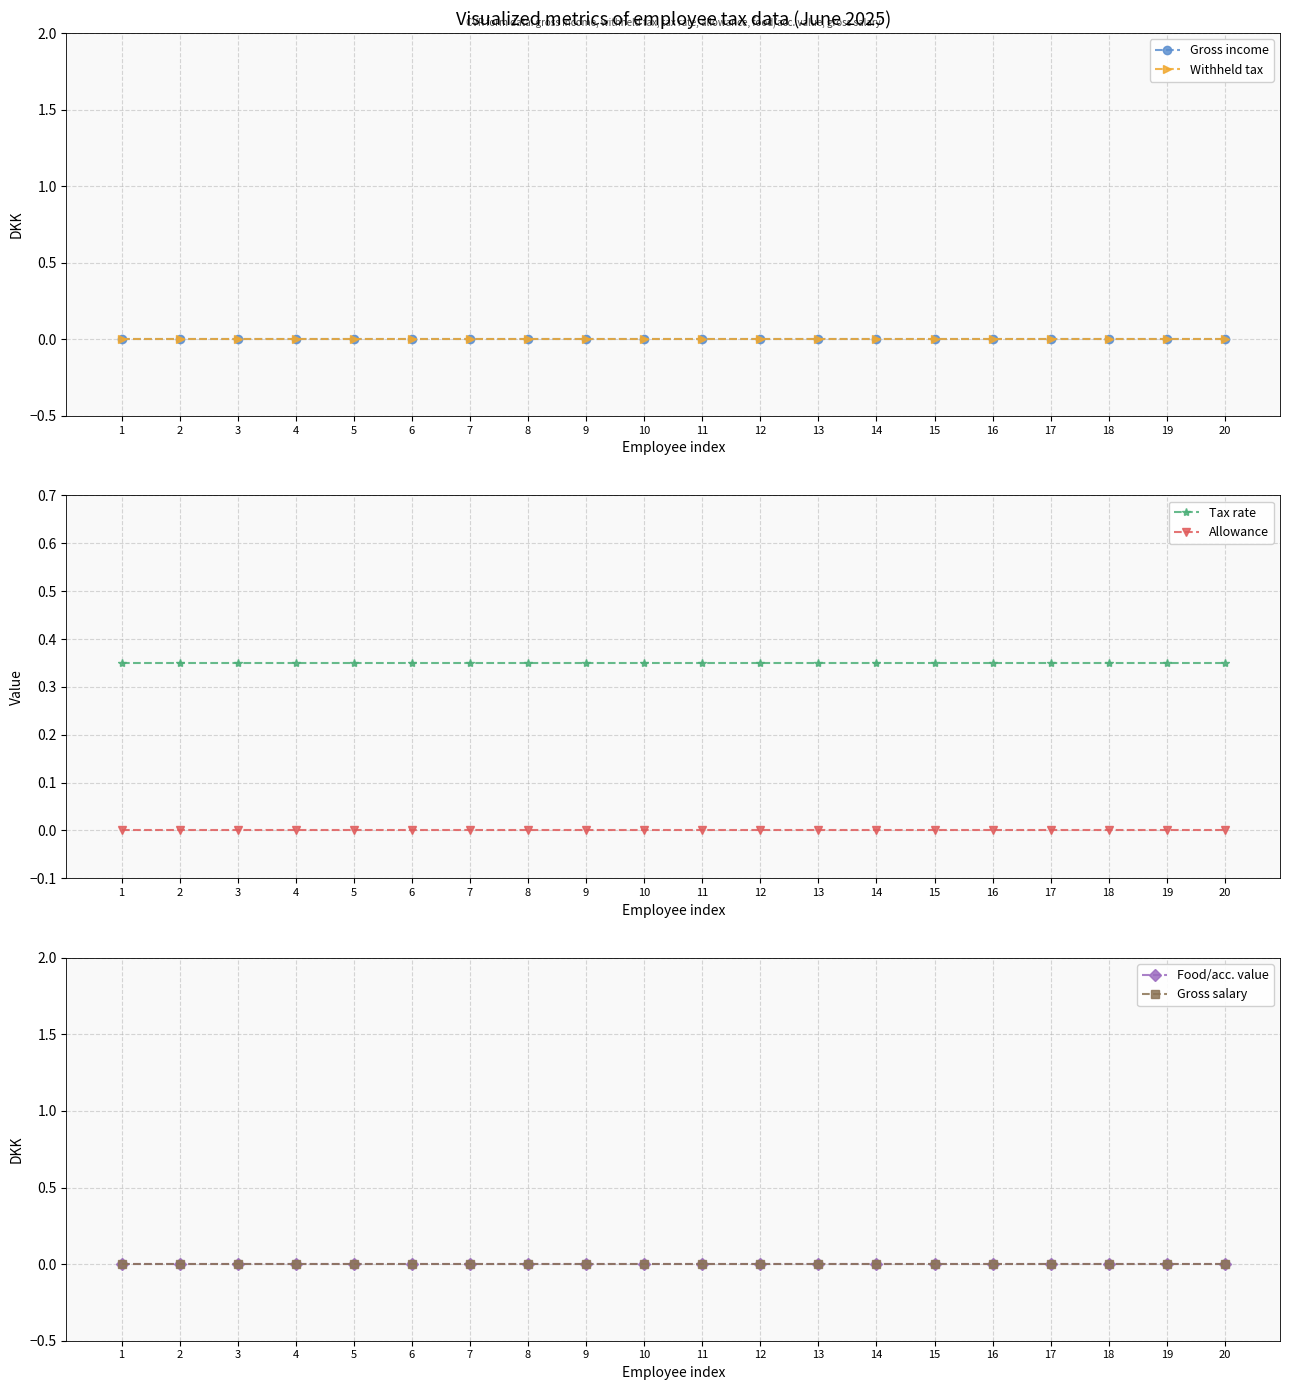

What are all the series names shown in the legend?

Gross income, Withheld tax, Tax rate, Allowance, Food/acc. value, Gross salary